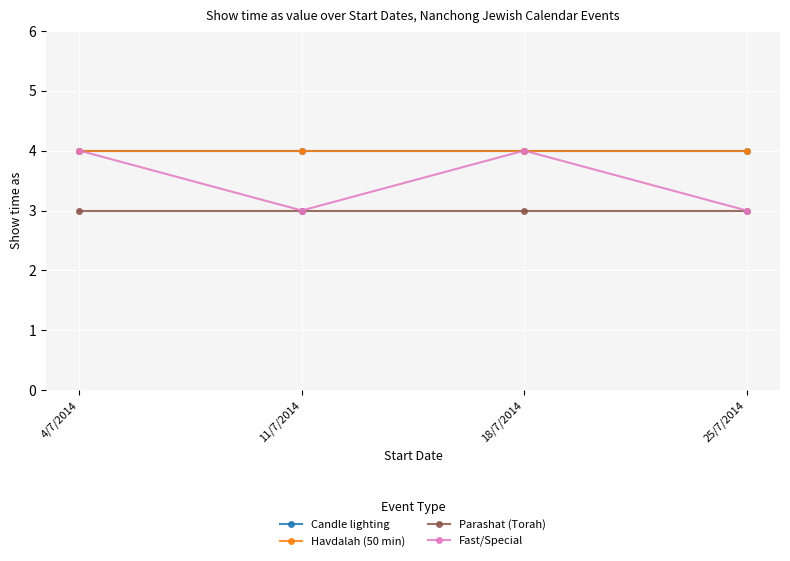

Is this an area chart (filled region under the line)?

No